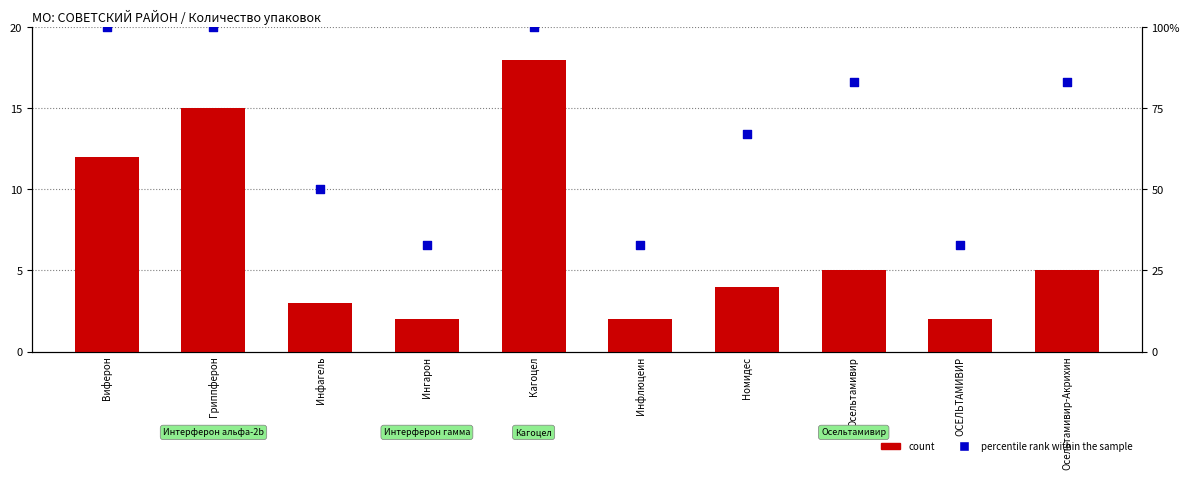

Which series has the largest Y range (max minus min)?

percentile rank within the sample